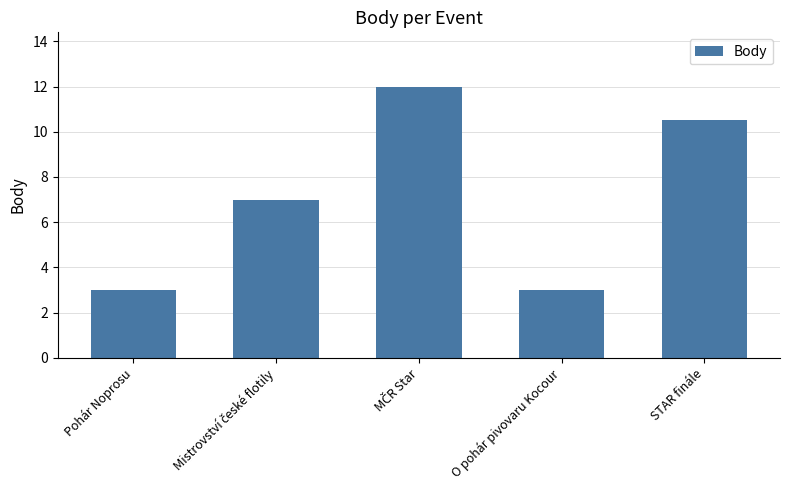

What position from the left is O pohár pivovaru Kocour?

4